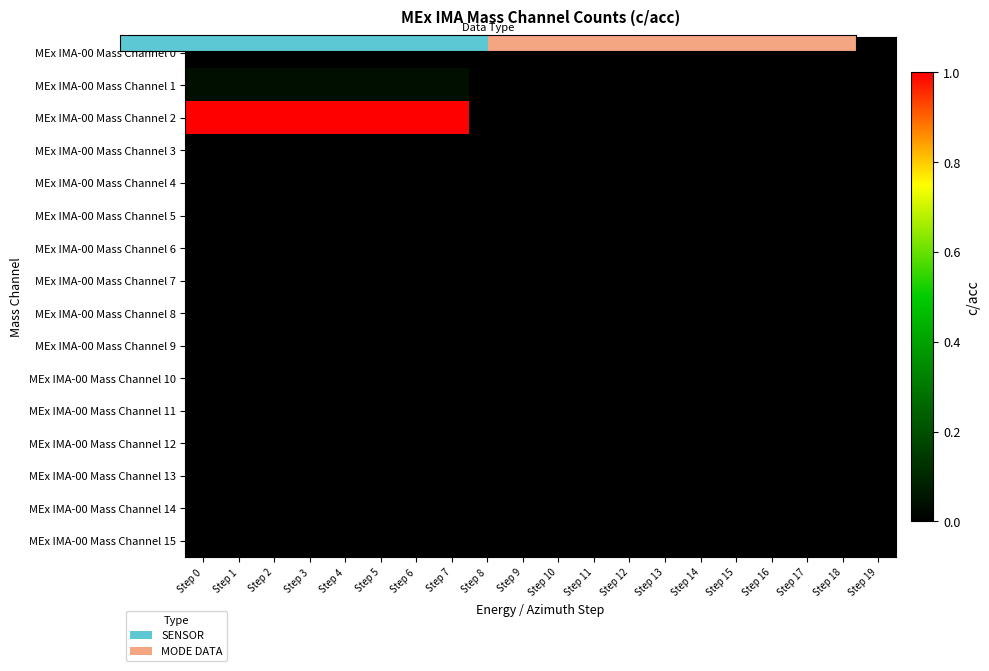

Count the number of categories in the chart.

20